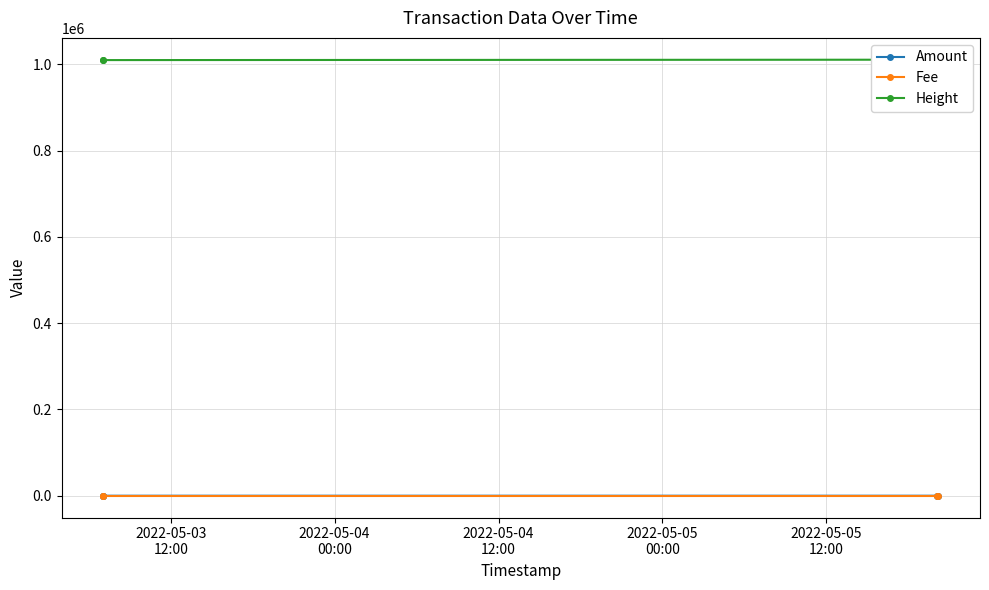

How many positive values does the Amount series have?

3